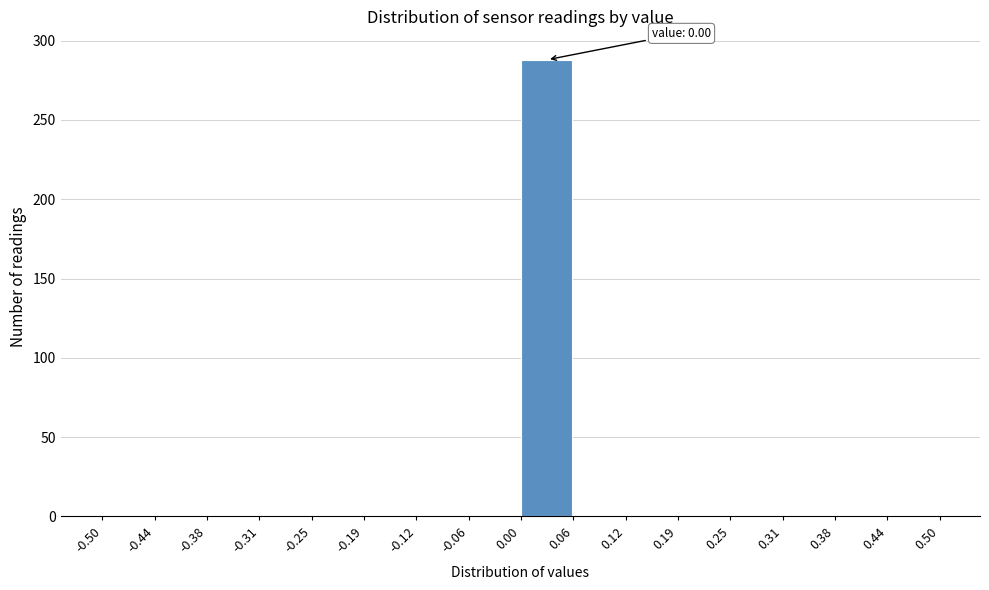

Over which range of the x-axis is the bar tallest?

0.00 to 0.06